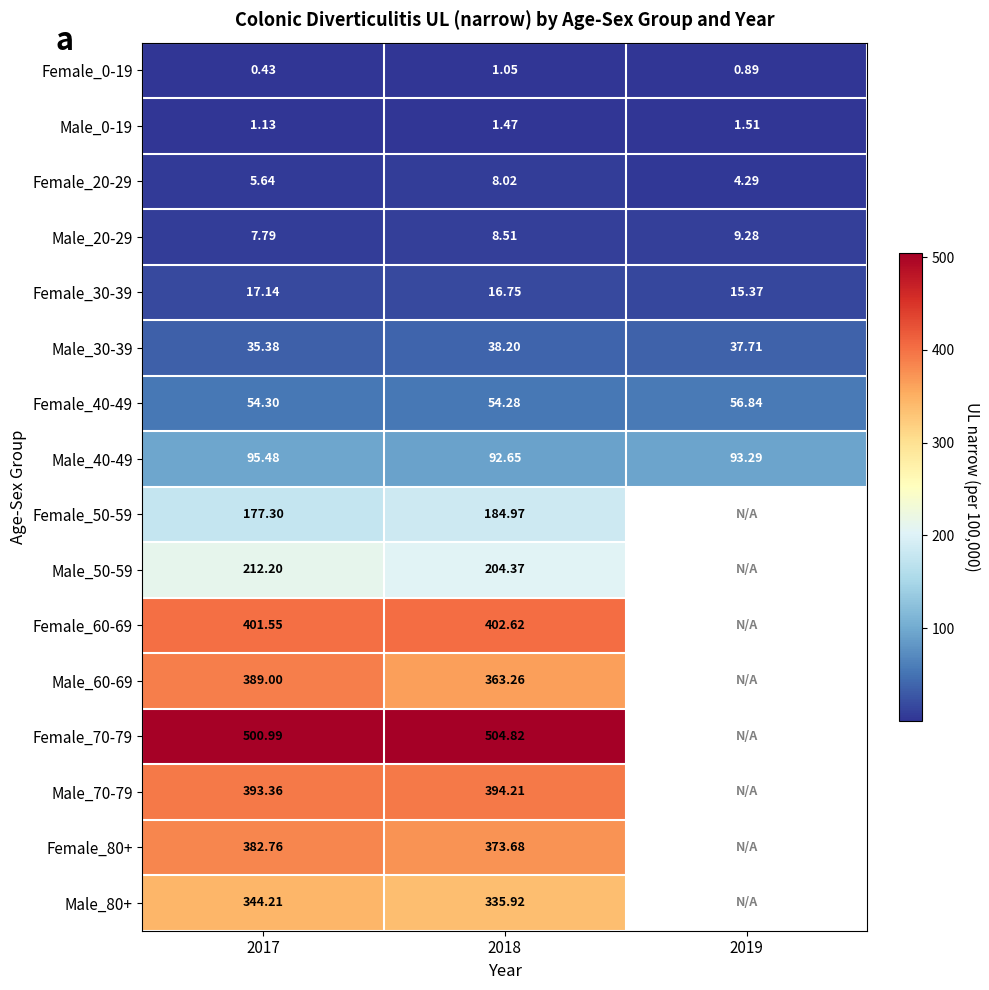

What is the spread (max minus min) of values at 2019?

92.4